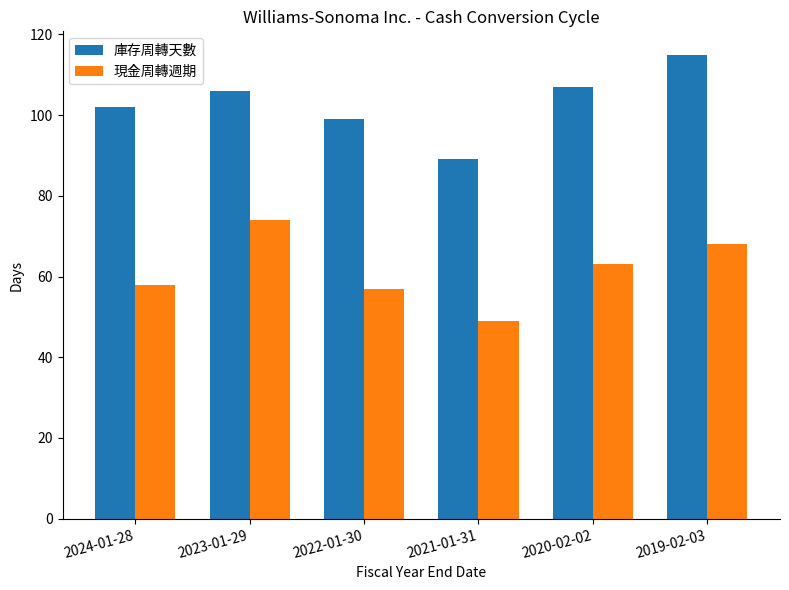

Rank the categories by 庫存周轉天數 value from lowest to highest.

2021-01-31, 2022-01-30, 2024-01-28, 2023-01-29, 2020-02-02, 2019-02-03